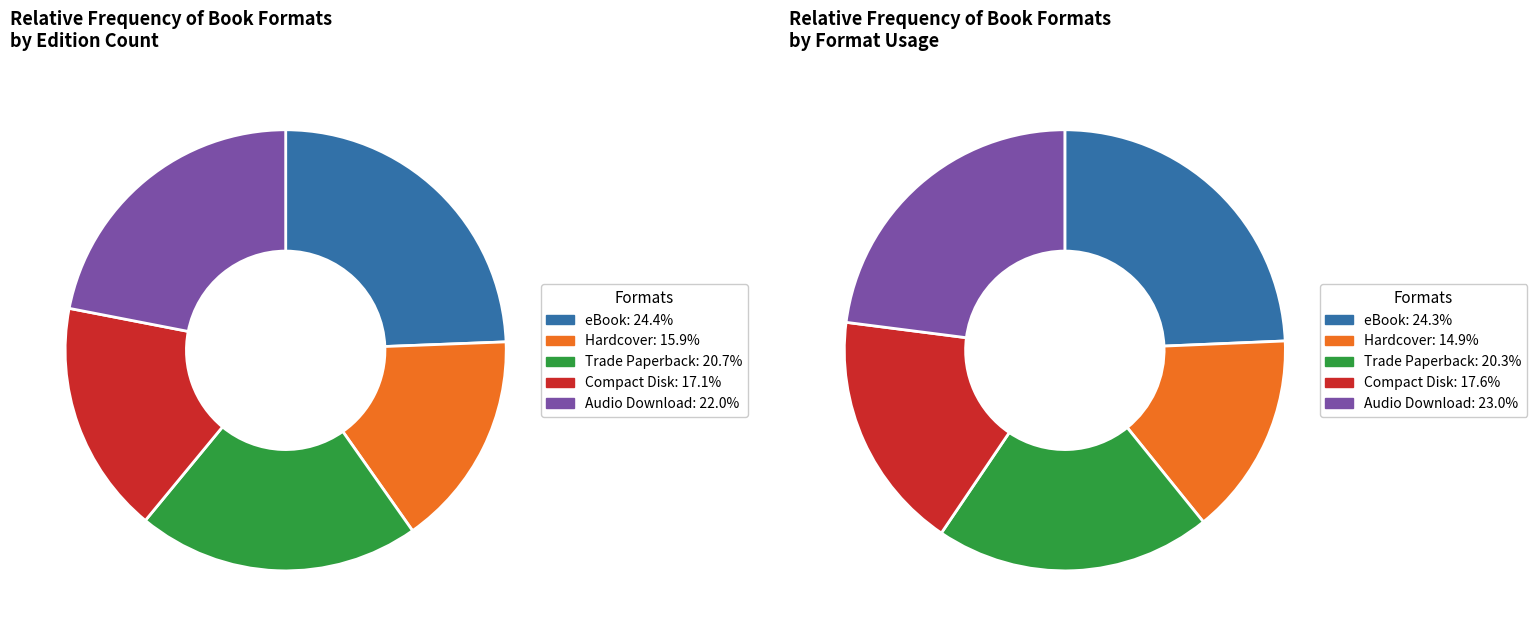

True or false: eBook accounts for 24% of the total.

True